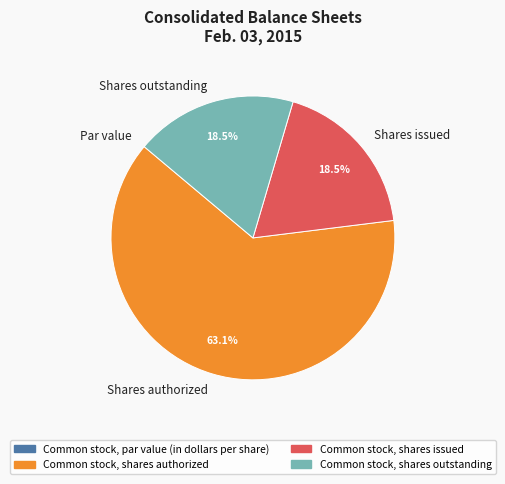

Between Shares authorized and Shares issued, which is larger?

Shares authorized